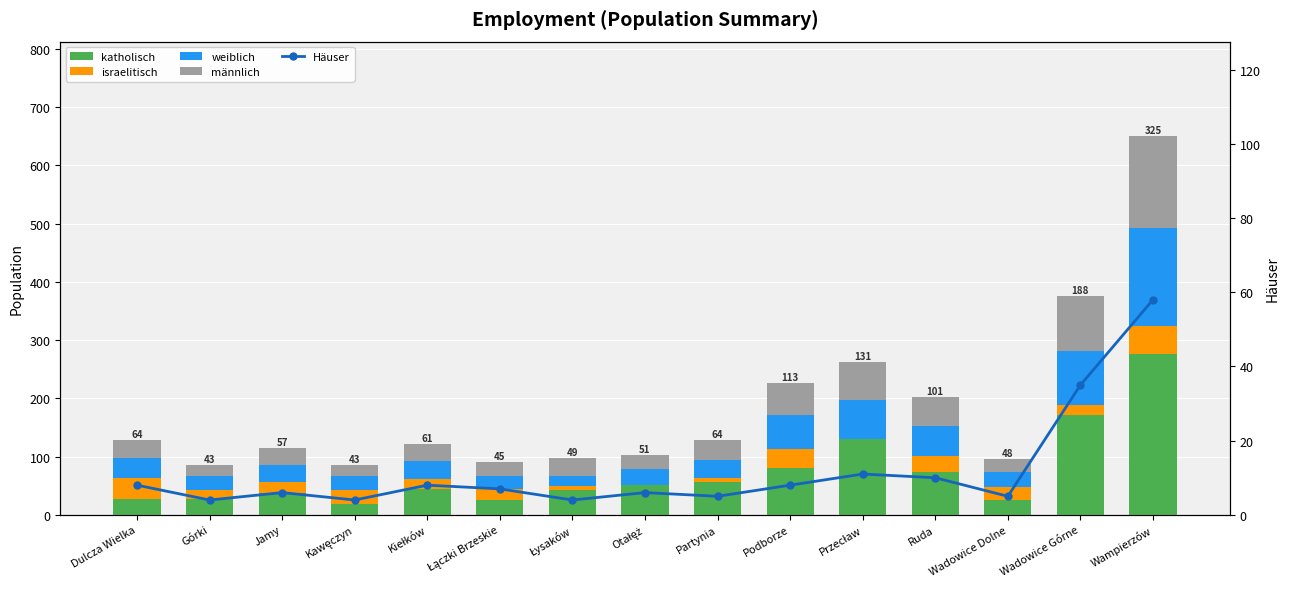

What is the label of the 12th bar from the right?

Kawęczyn